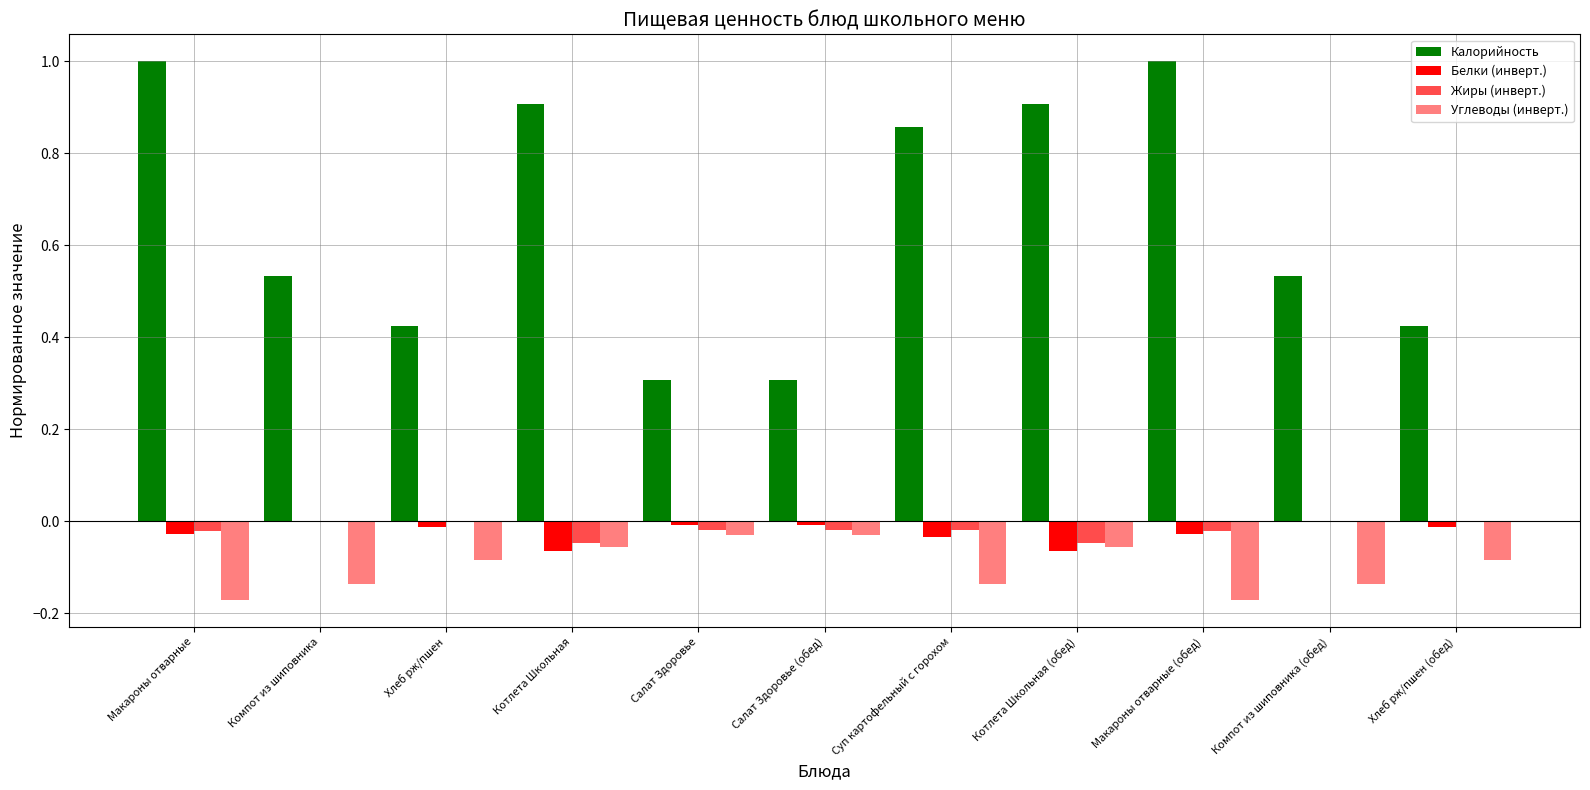

Rank the series at Салат Здоровье (обед) from highest to lowest value.

Калорийность, Белки (инверт.), Жиры (инверт.), Углеводы (инверт.)